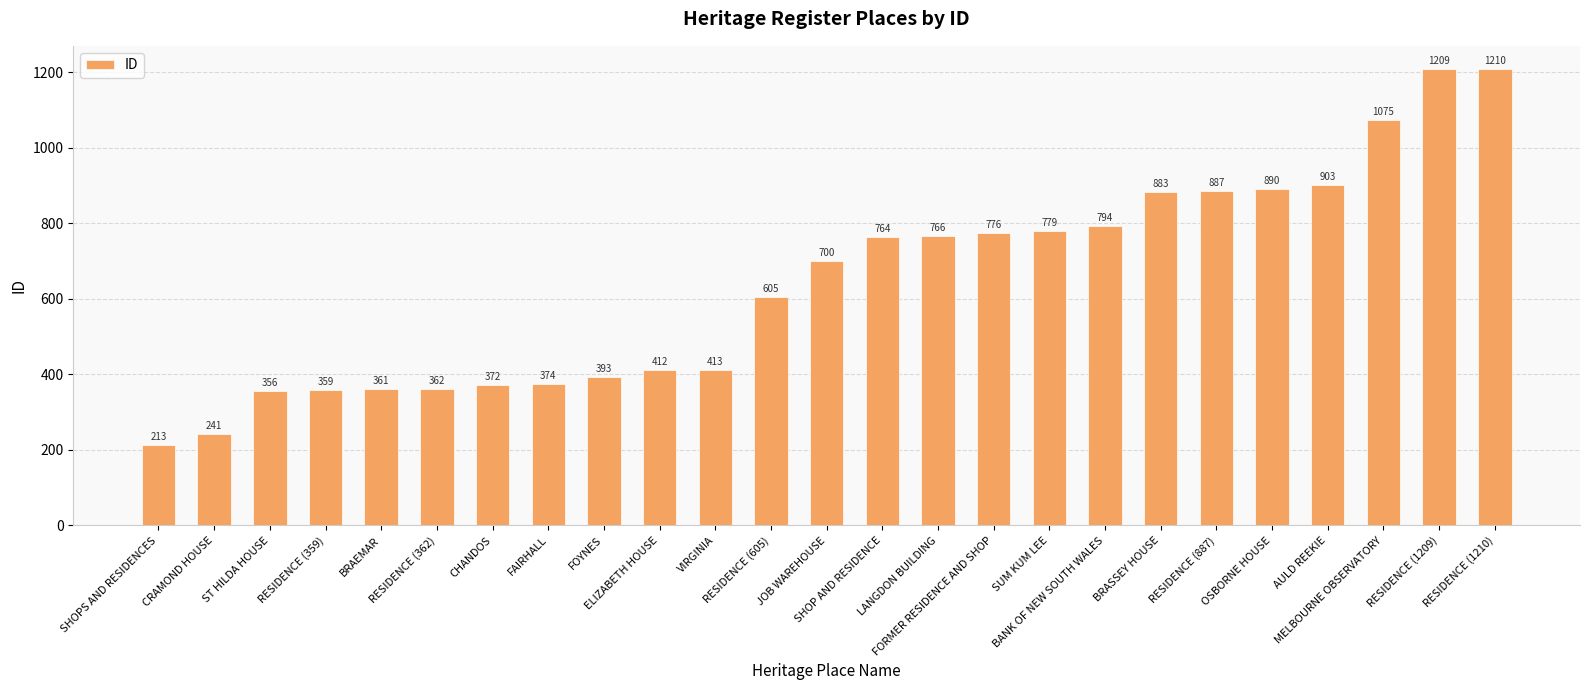

What position from the left is CHANDOS?

7